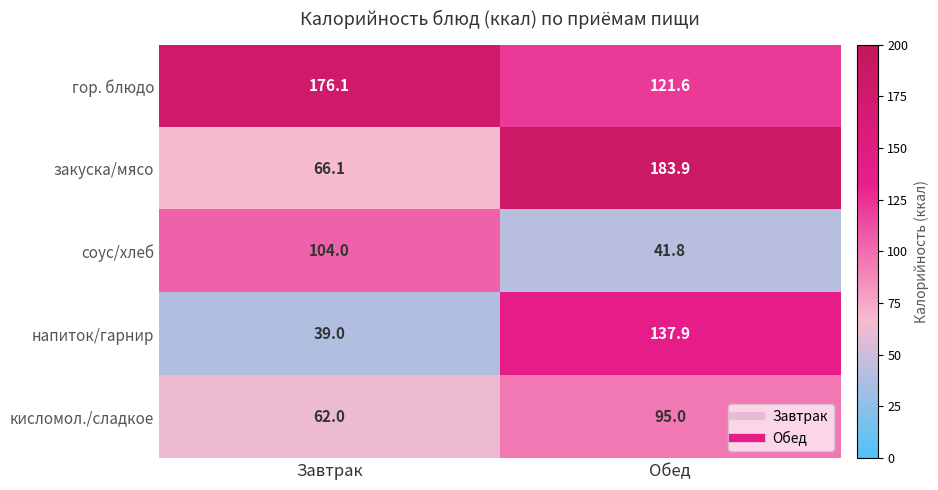

Is the value of гор. блюдо at Обед greater than the value of соус/хлеб at Обед?

Yes